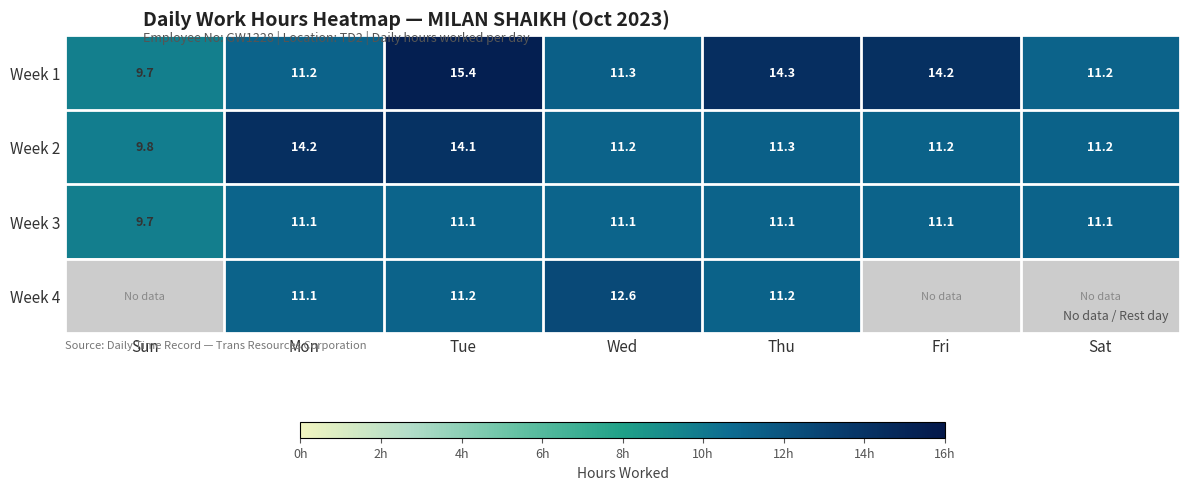

Where does the Week 1 series first go above 11?

Mon